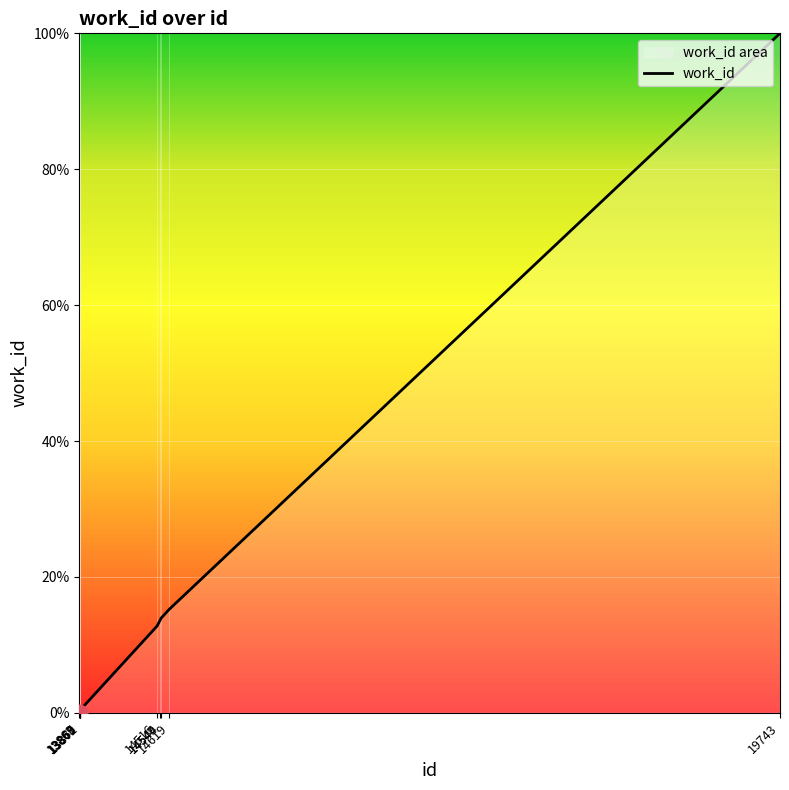

List the labels in order of value, largest first.

19743, 14619, 14549, 14544, 14516, 13872, 13869, 13867, 13866, 13863